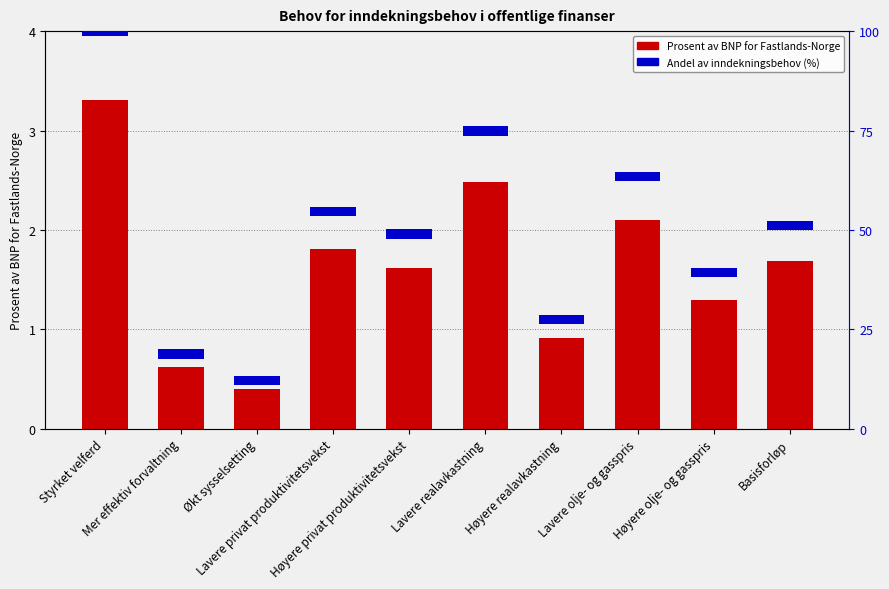

Rank the categories by value from lowest to highest.

Økt sysselsetting, Mer effektiv forvaltning, Høyere realavkastning, Høyere olje- og gasspris, Høyere privat produktivitetsvekst, Basisforløp, Lavere privat produktivitetsvekst, Lavere olje- og gasspris, Lavere realavkastning, Styrket velferd